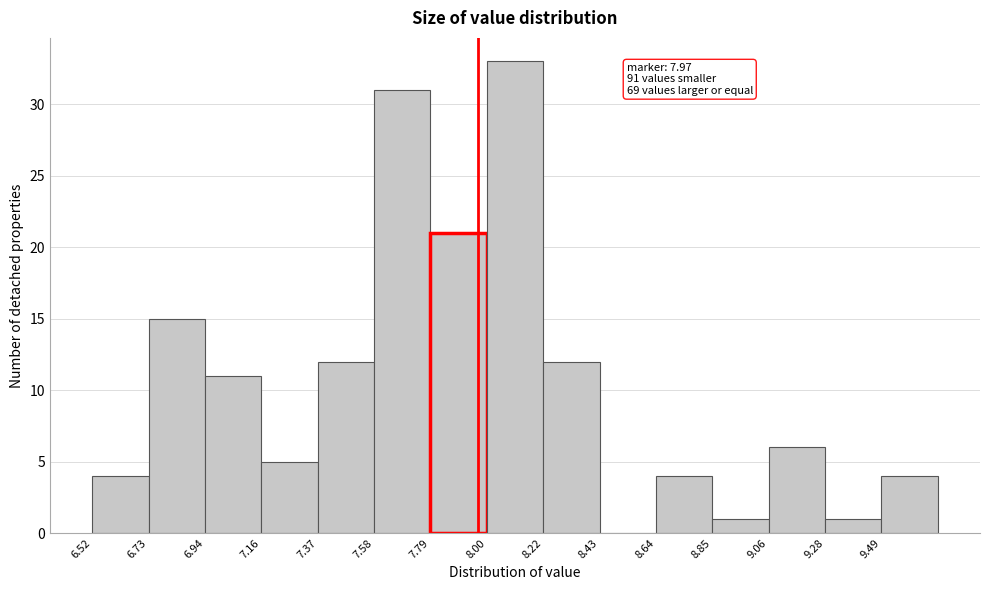

Over which range of the x-axis is the bar tallest?

8.00 to 8.20